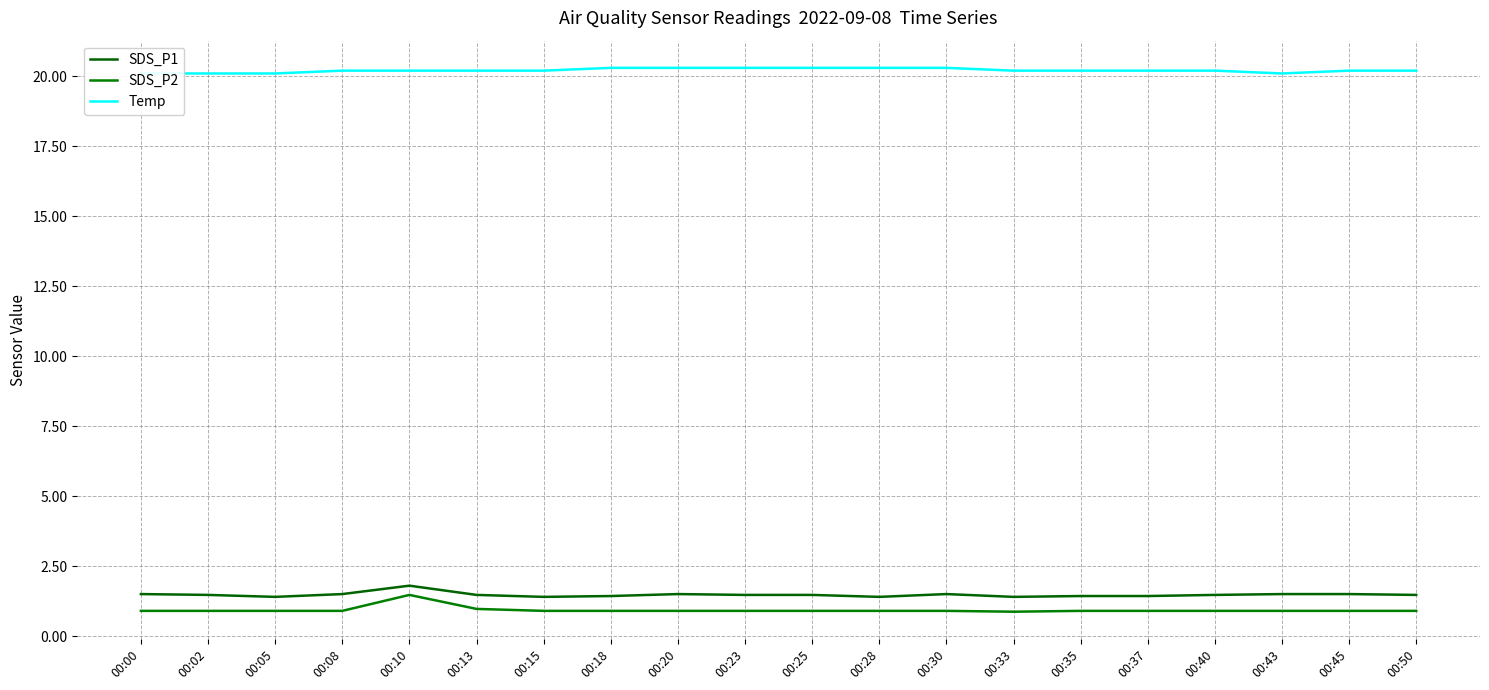

What is the average value of the SDS_P2 series?

0.9